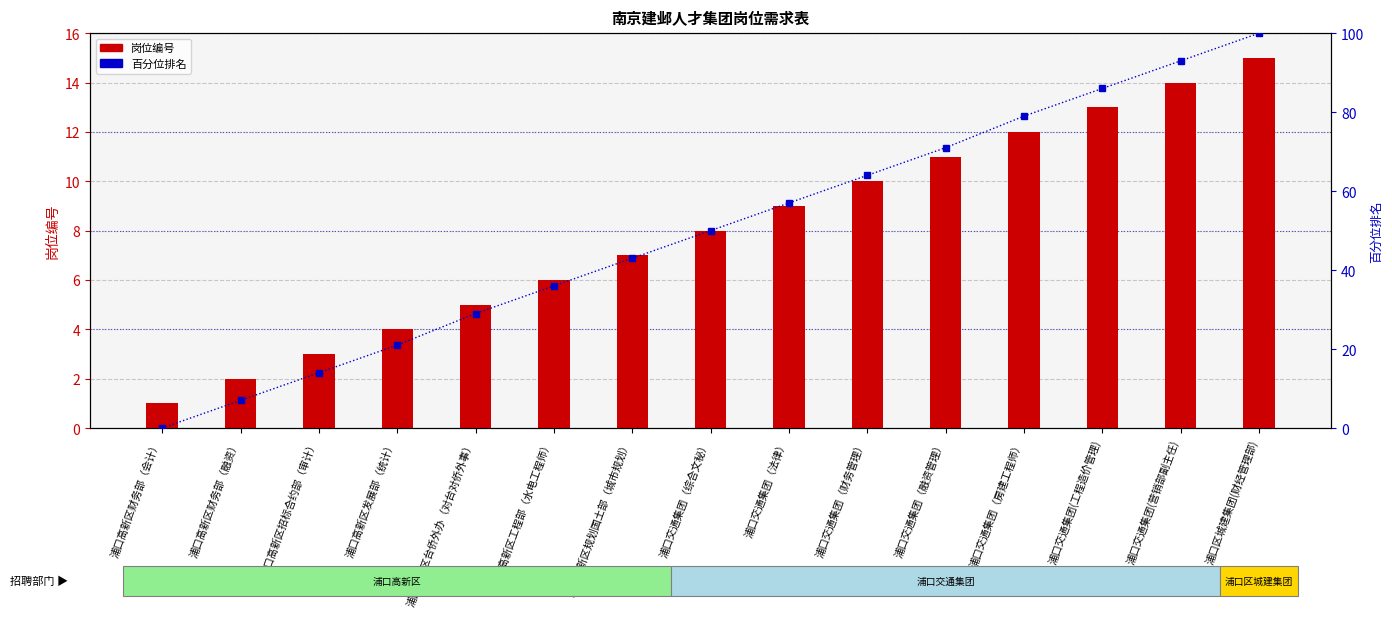

Which label corresponds to the smallest value in the chart?

浦口高新区财务部（会计）